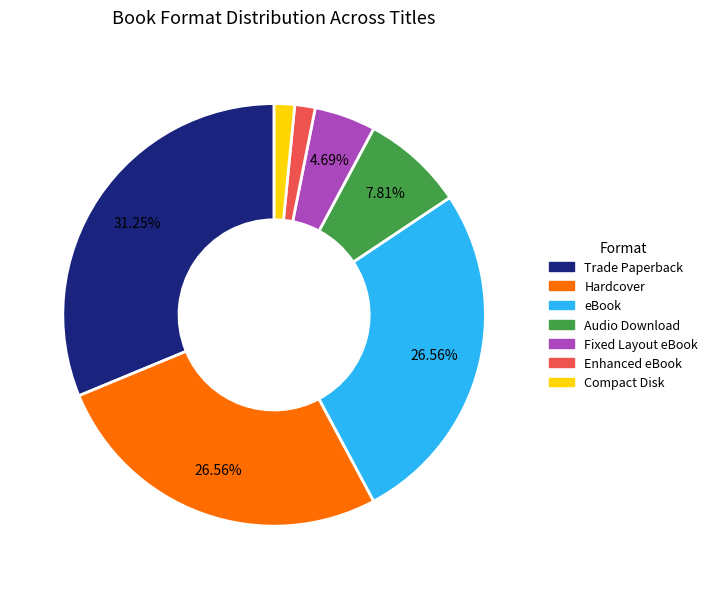

What percentage is the Hardcover slice, to the nearest percent?

27%